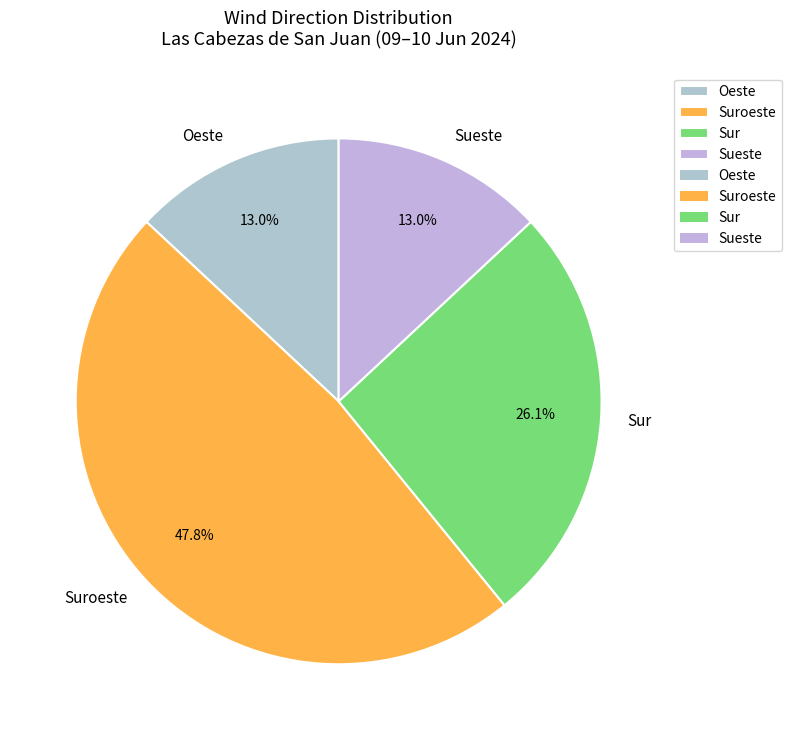

What is the ratio of the value at Oeste to the value at Sur?

0.5